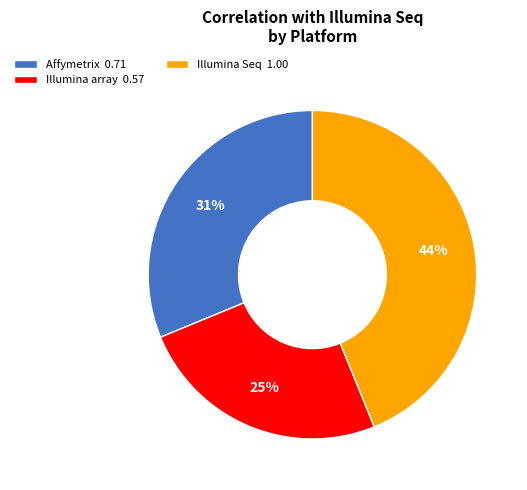

To the nearest percent, what is the average slice percentage?

33%